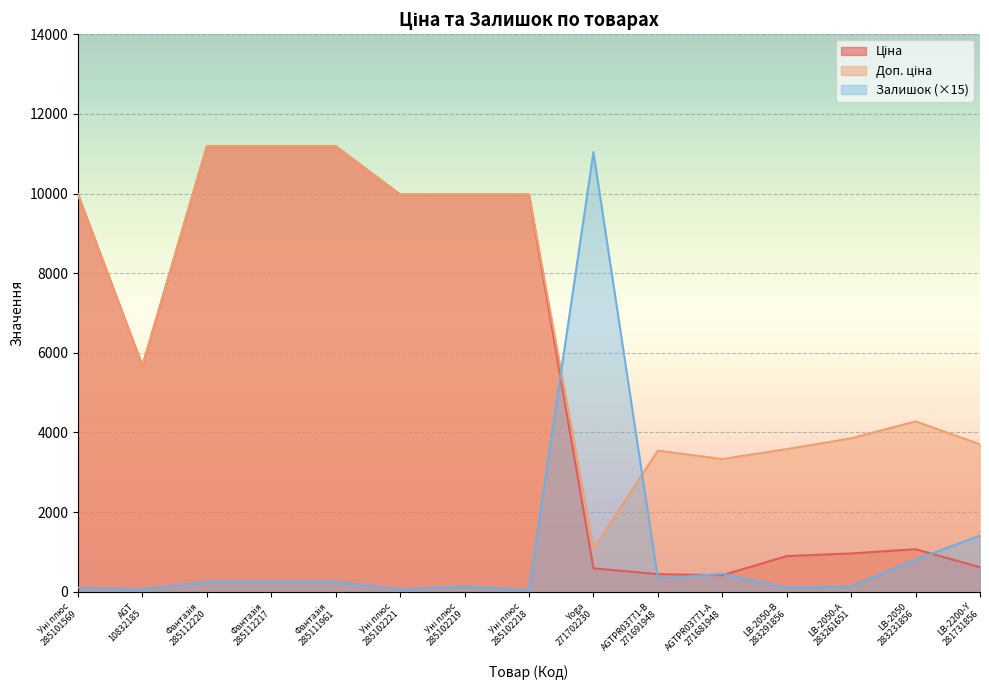

How many lines are shown in the chart?

3